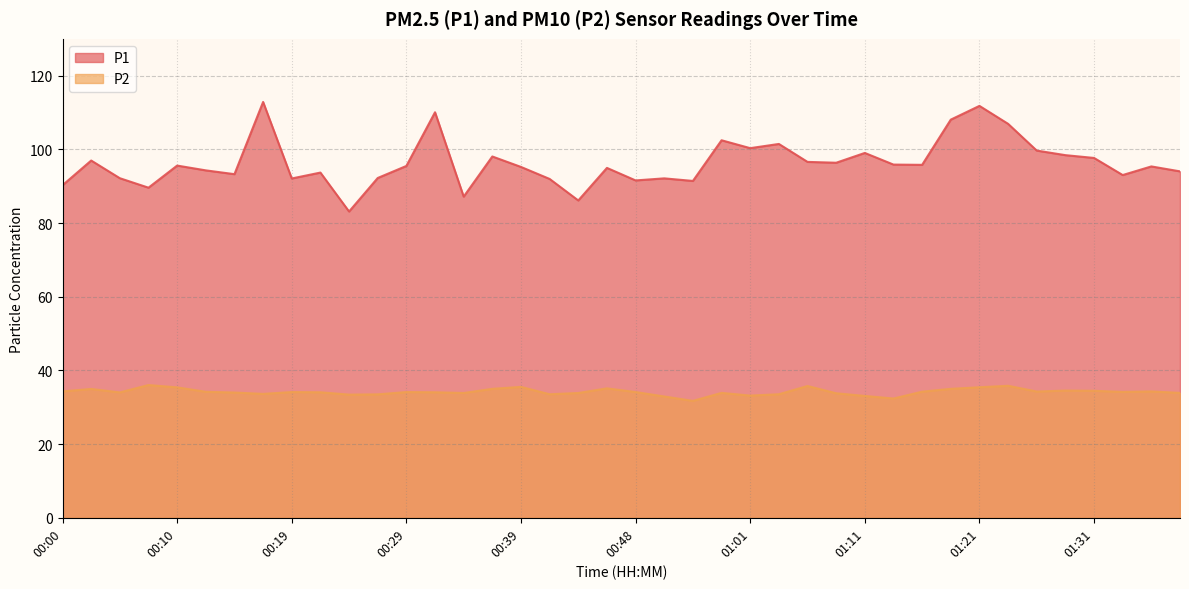

The value of P2 at 00:51 is 12.6. True or false?

False